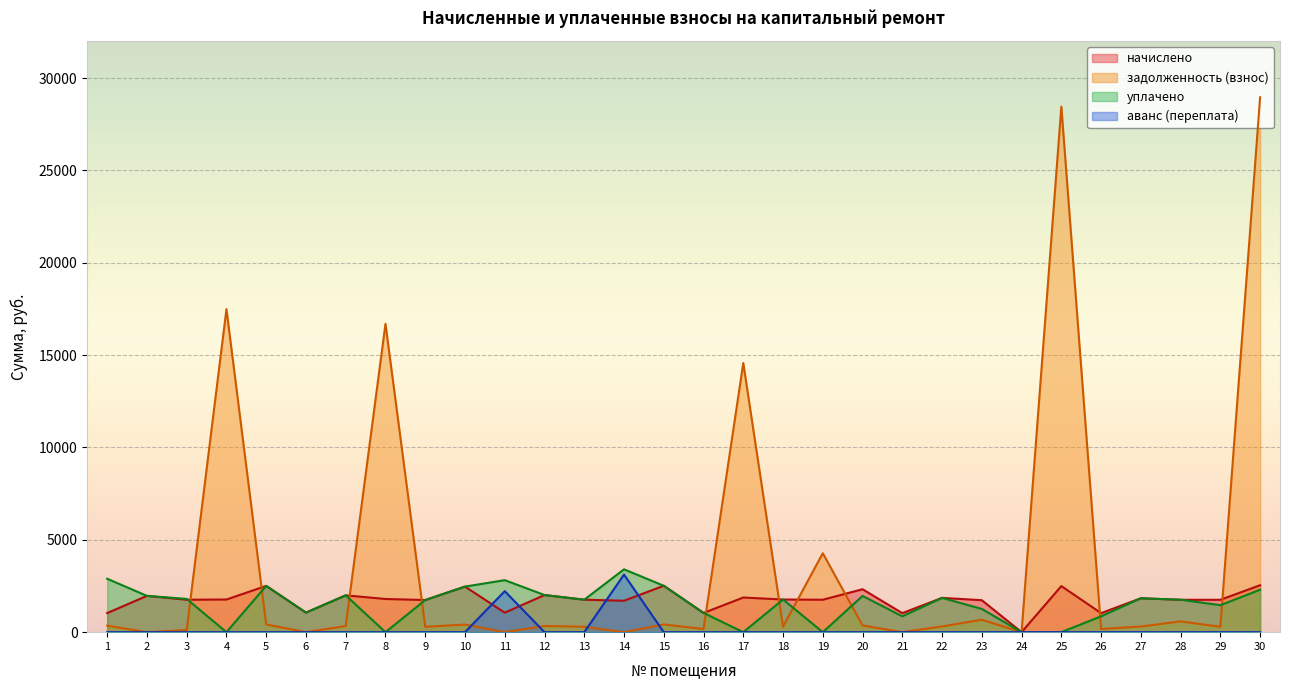

Is it true that аванс (переплата) equals 0.0 at 9?

True